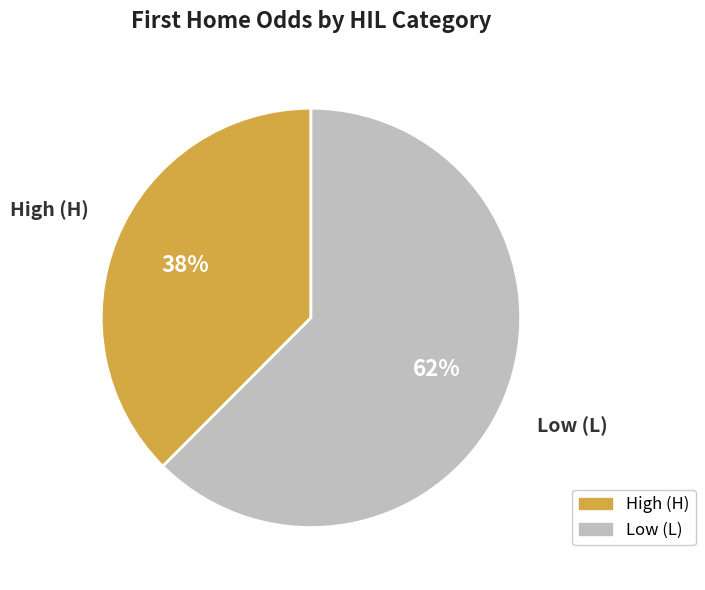

To the nearest percent, what is the average slice percentage?

50%